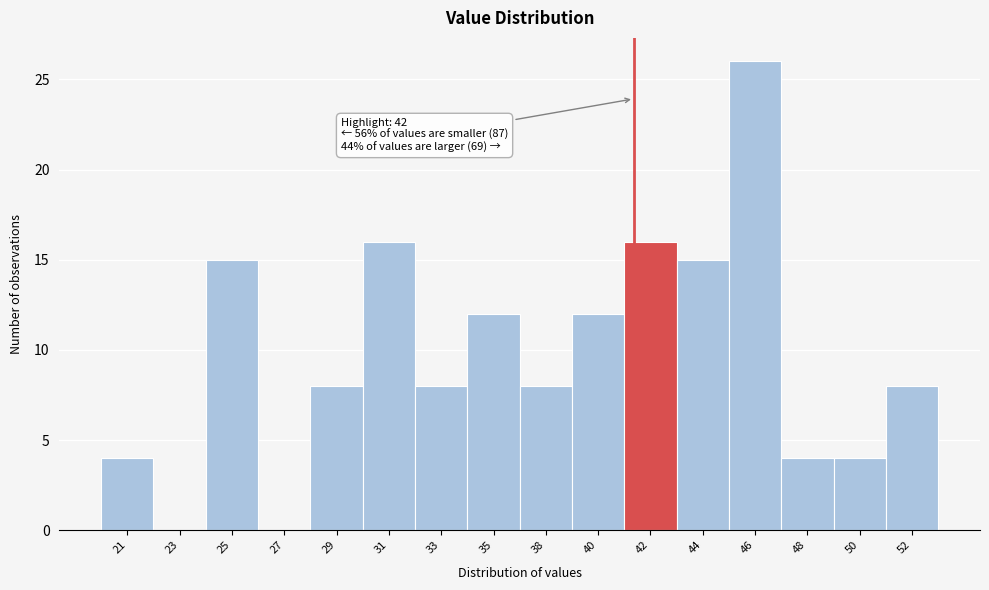

Reading right to left, extract all data points from this chart.

52=8	50=4	48=4	46=26	44=15	42=16	40=12	38=8	35=12	33=8	31=16	29=8	27=0	25=15	23=0	21=4